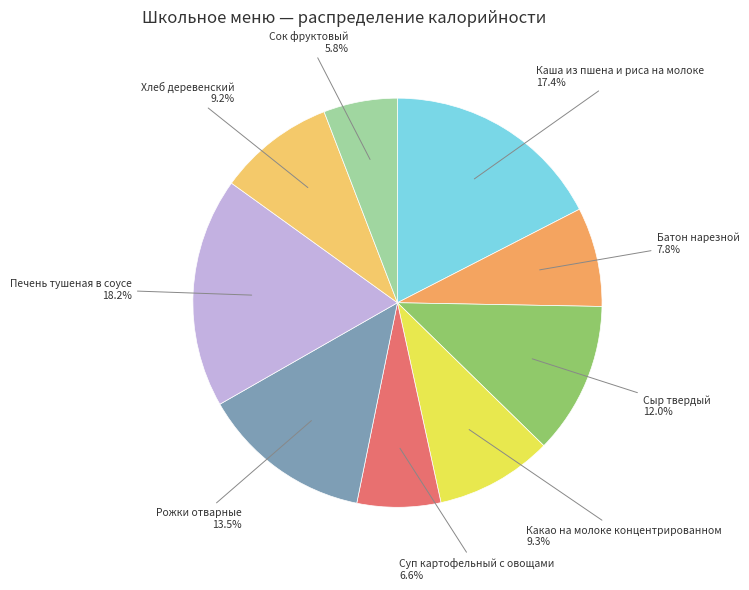

To the nearest percent, what portion does Хлеб деревенский represent?

9%